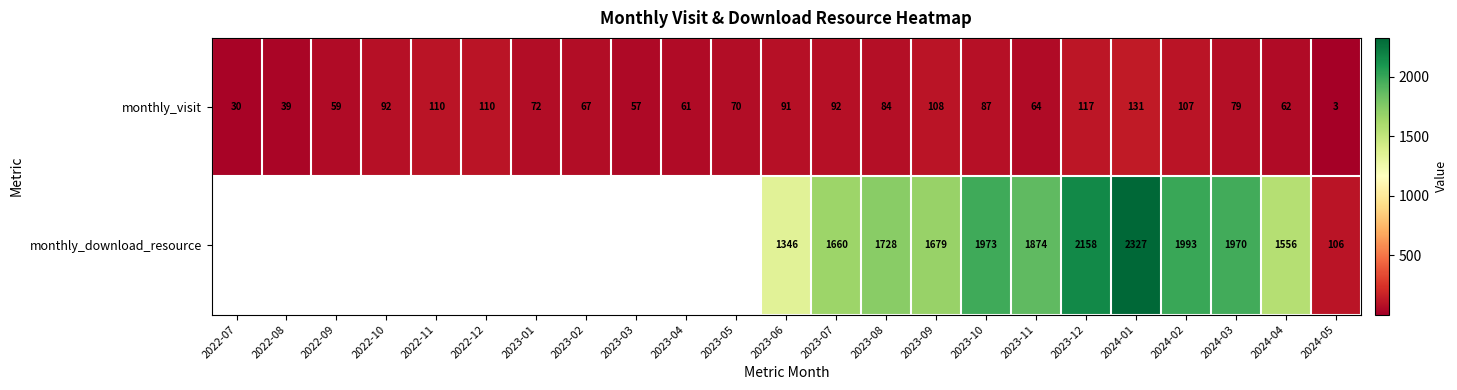

The monthly_download_resource series shows 2505 at 2023-07. True or false?

False